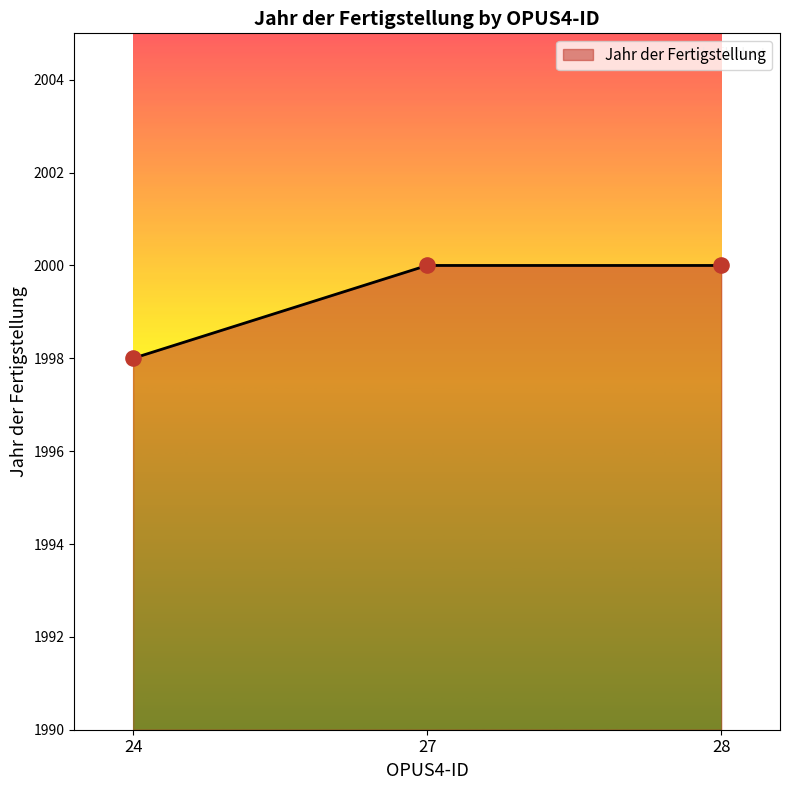

Approximately how many times larger is the value at 24 compared to 27?

1.0